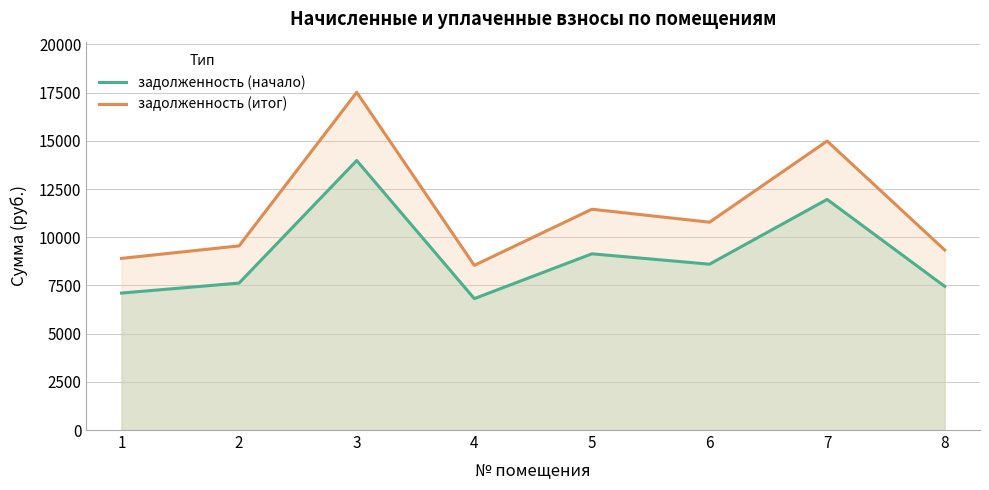

Where does the задолженность (итог) series first go above 10778?

3